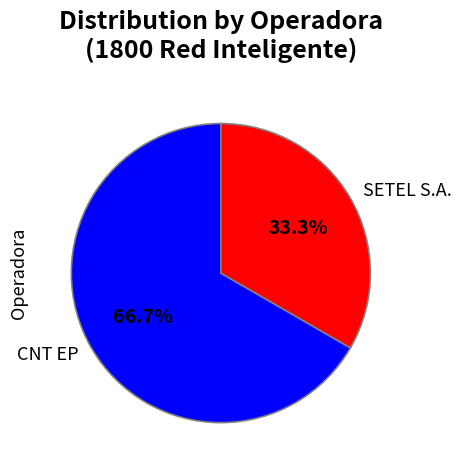

How many segments does this pie chart have?

2